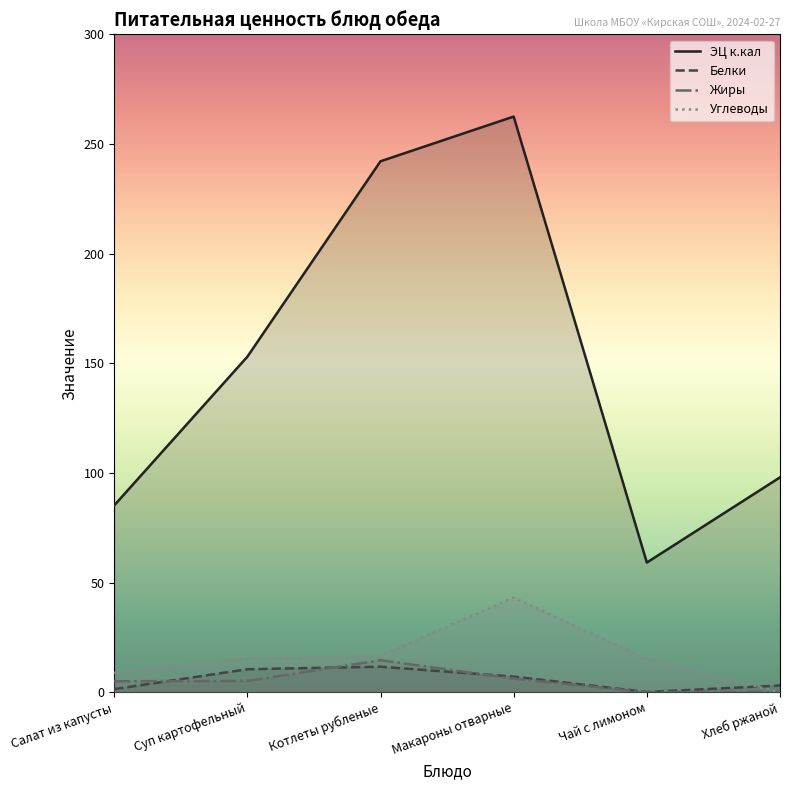

Where is the first local maximum for Жиры?

Котлеты рубленые